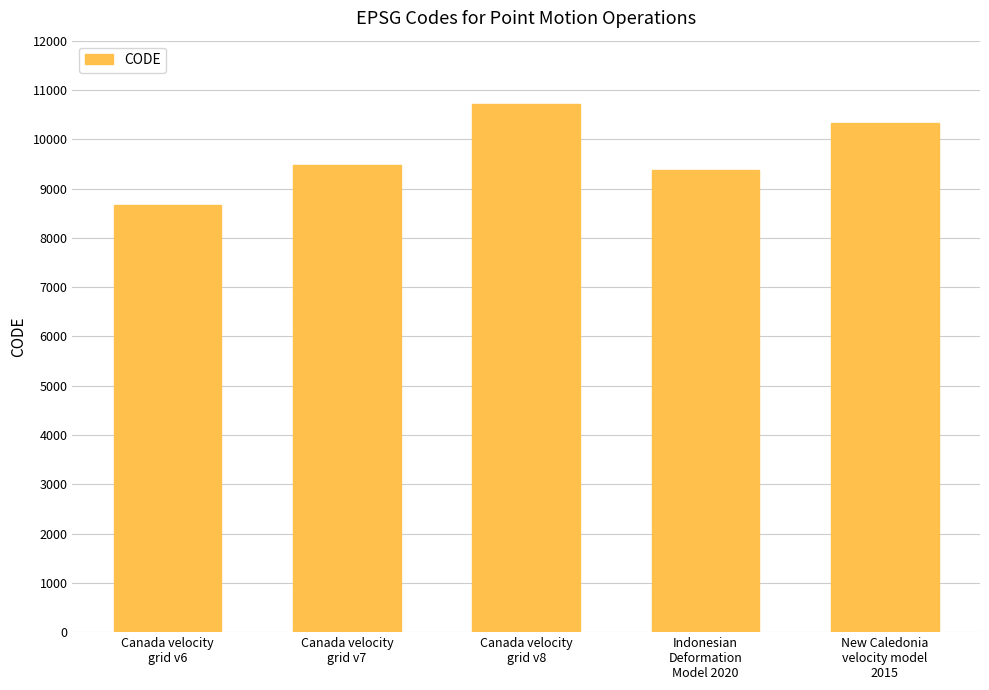

What is the change in value from Canada velocity
grid v8 to New Caledonia
velocity model
2015?

-384